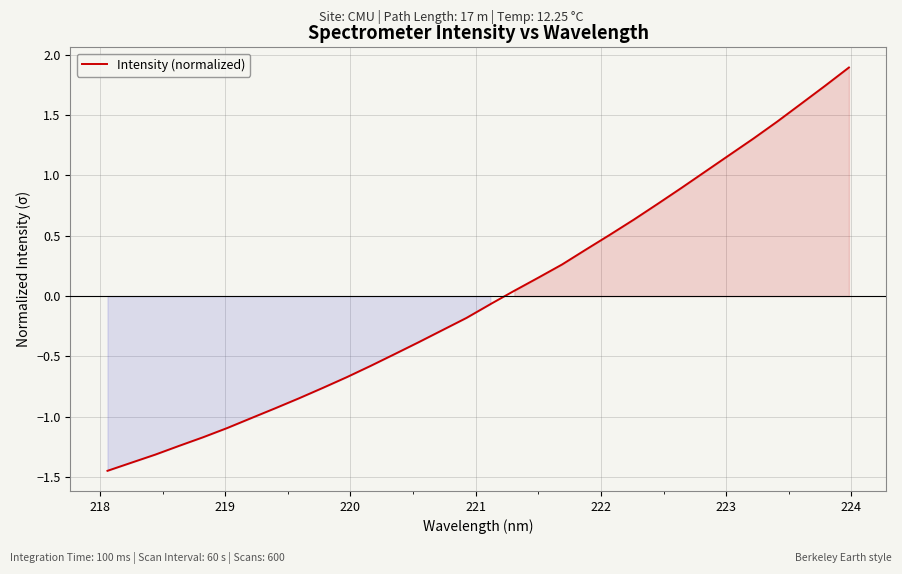

How many negative values are there?

17